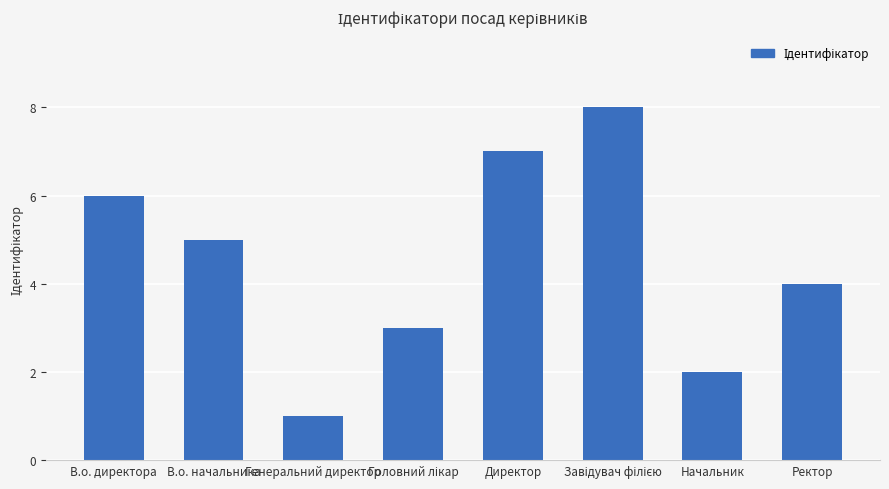

Count the number of categories in the chart.

8